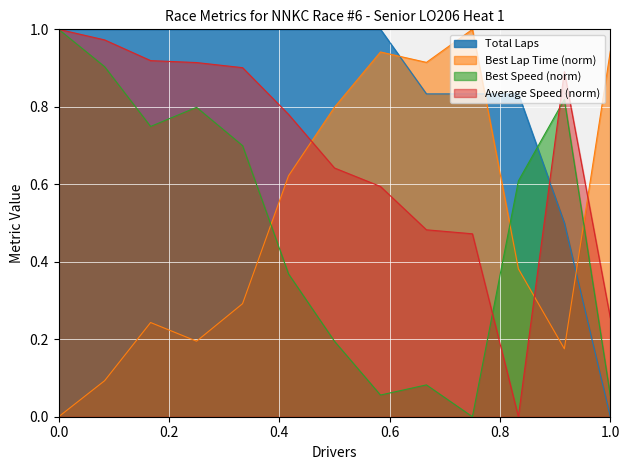

True or false: Average Speed (norm) and Best Lap Time (norm) cross at least once.

True